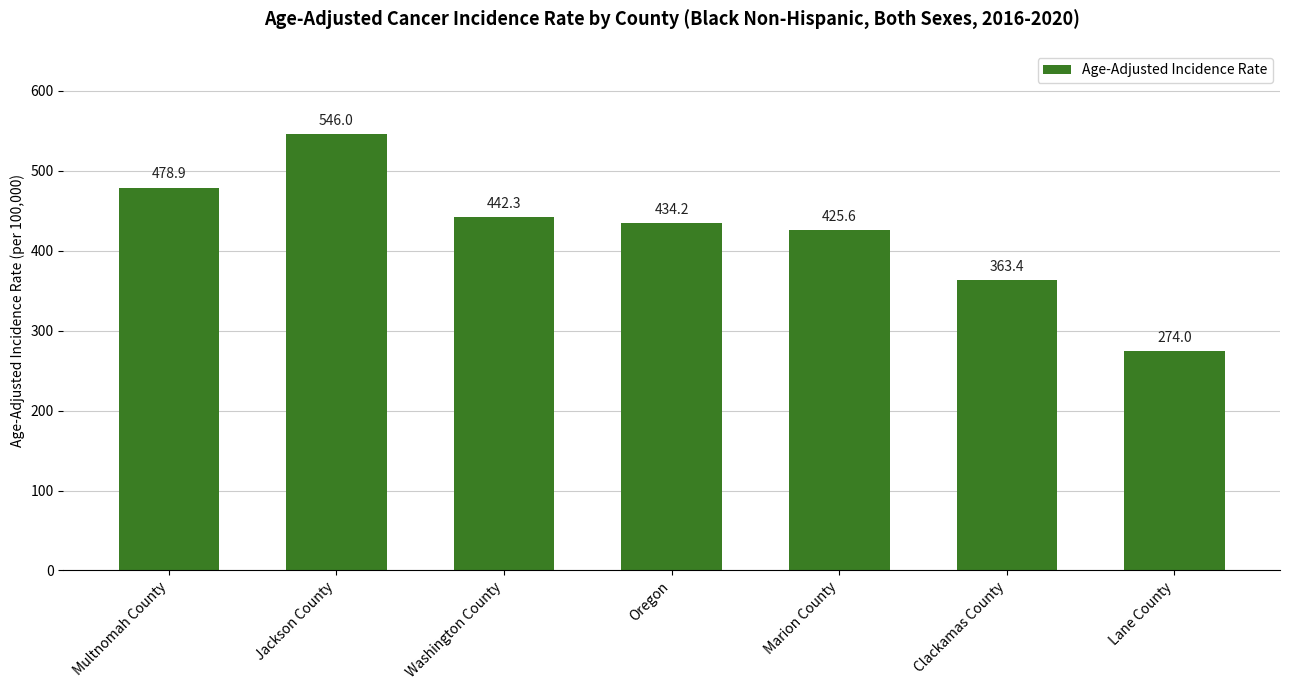

Reading left to right, extract all data points from this chart.

Multnomah County=478.9	Jackson County=546.0	Washington County=442.3	Oregon=434.2	Marion County=425.6	Clackamas County=363.4	Lane County=274.0